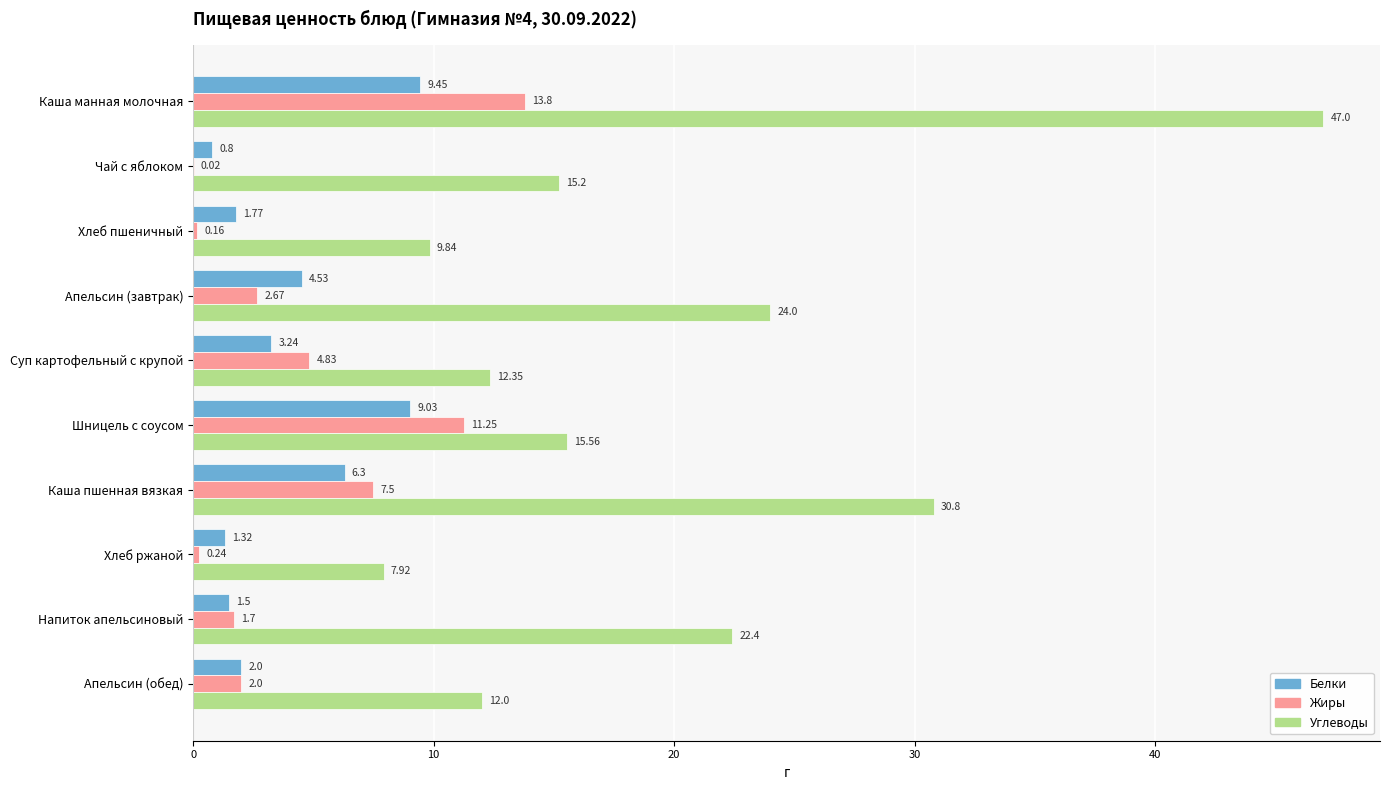

Which series changed the most between Чай с яблоком and Шницель с соусом?

Жиры